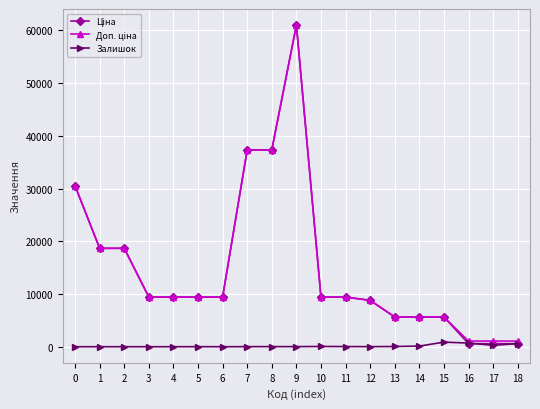

What is the greatest value displayed?

61024.7